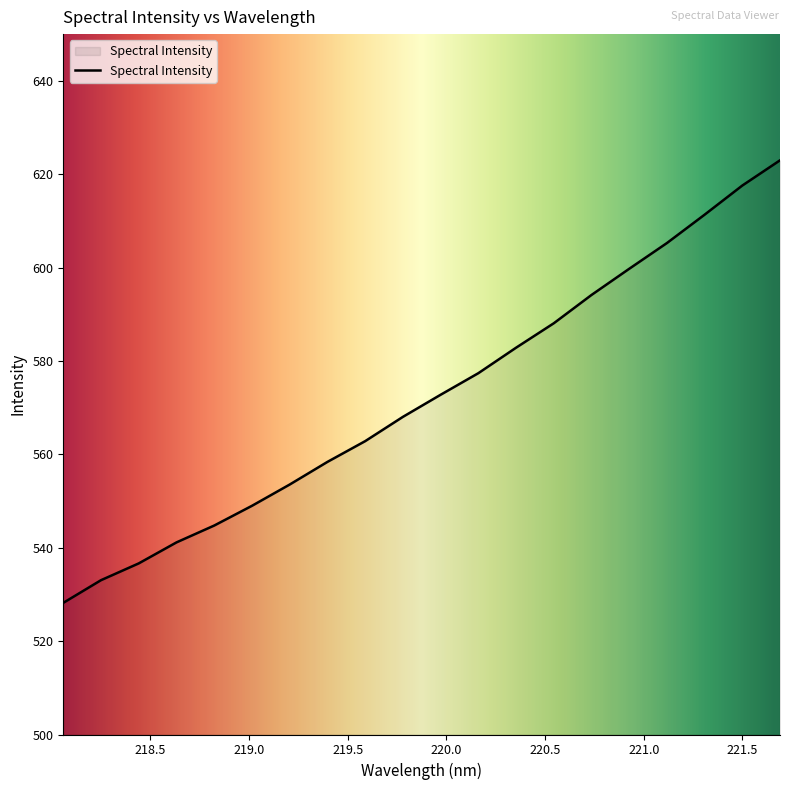

What is the minimum value shown in the chart?

528.2